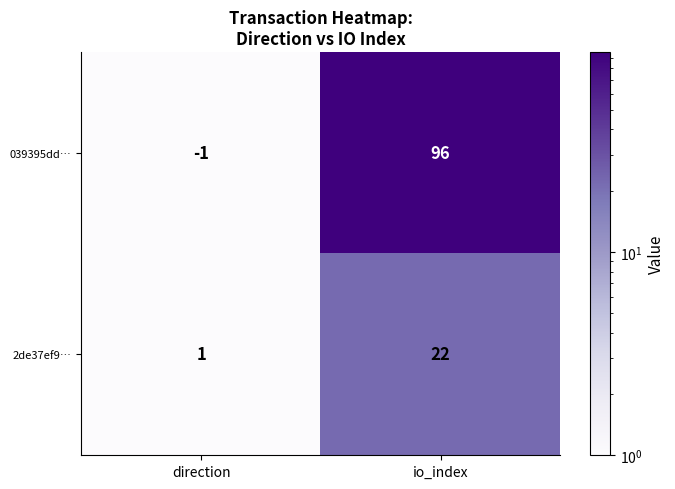

At which category is the sum across all series the highest?

io_index